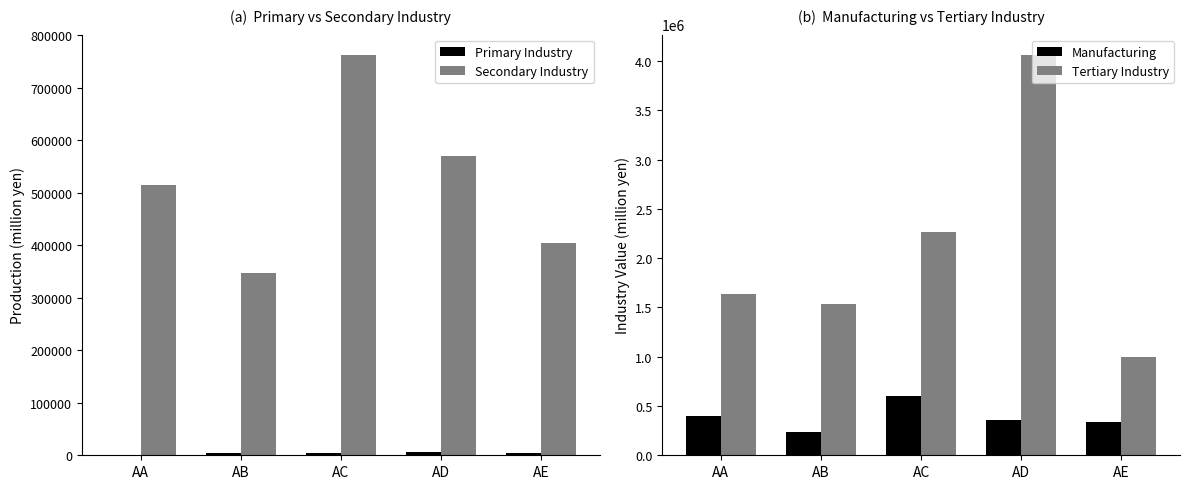

Where is Secondary Industry nearest to the value 555165?

AD